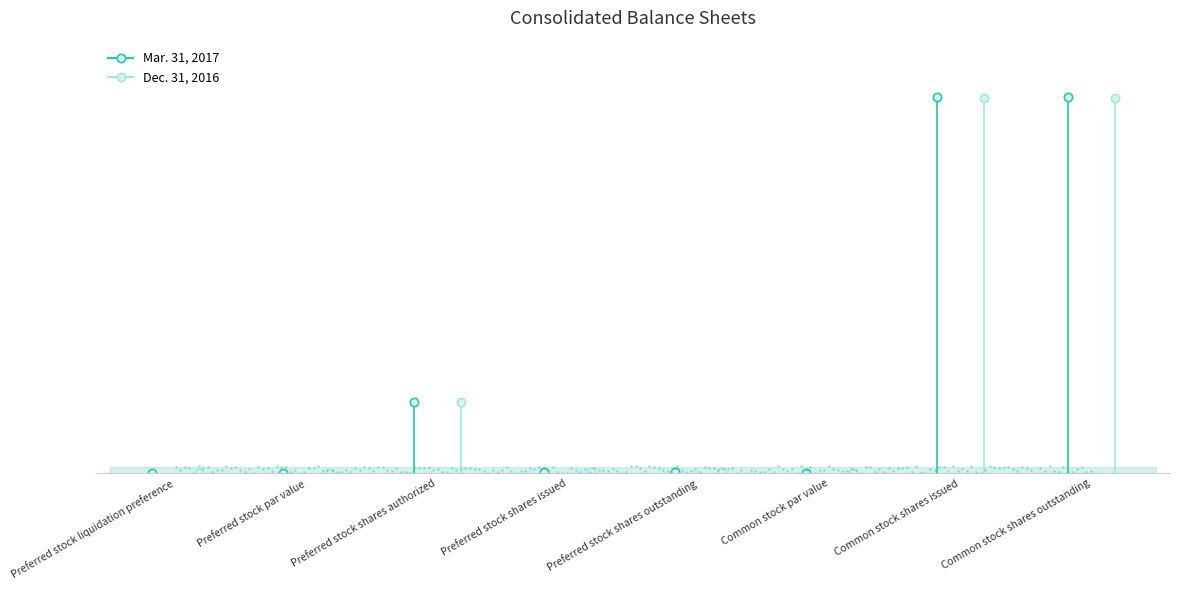

Read the Dec. 31, 2016 value at Preferred stock liquidation preference.

50.0